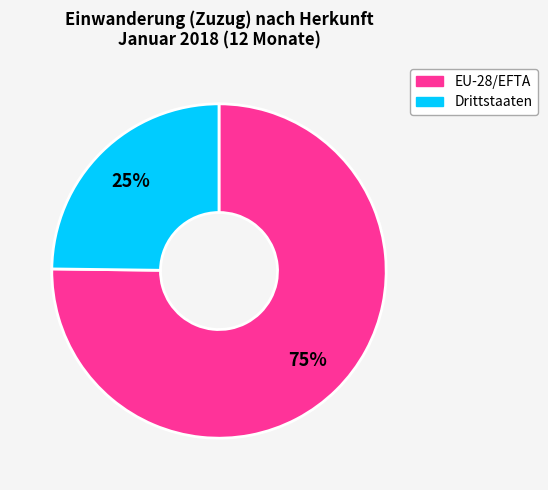

Rank the categories by value from highest to lowest.

EU-28/EFTA, Drittstaaten